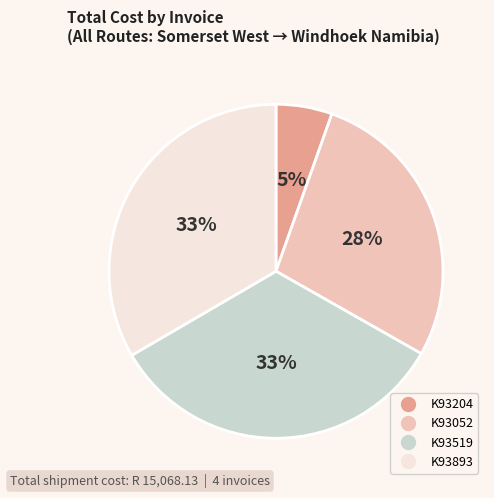

Is the sum of K93052 and K93204 greater than half?

No